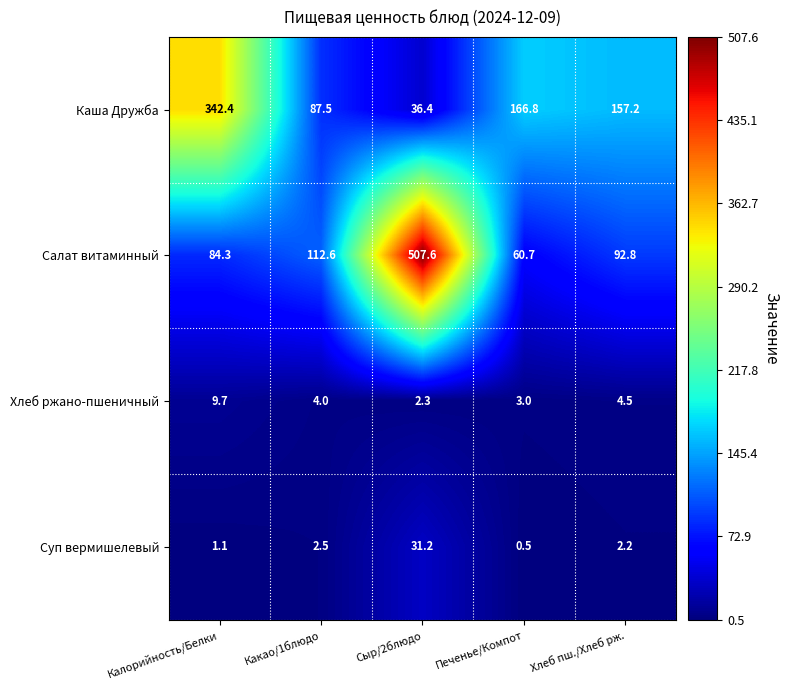

Is the value of Суп вермишелевый at Калорийность/Белки greater than the value of Салат витаминный at Печенье/Компот?

No